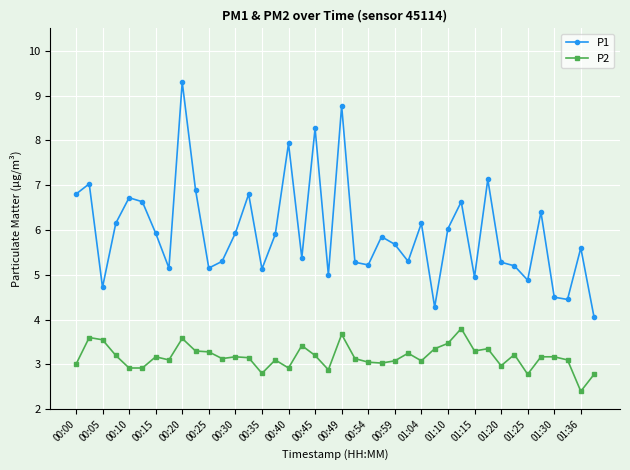

What is the maximum value shown in the chart?

9.3